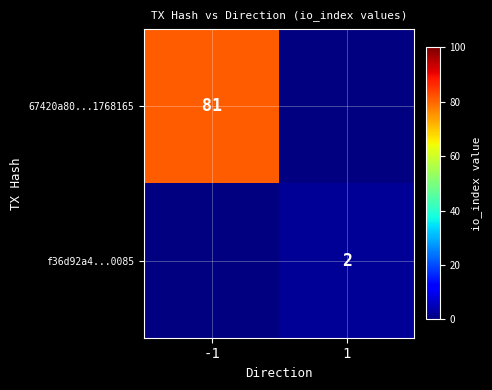

True or false: 67420a80...1768165 has a value of 81 at -1.

True